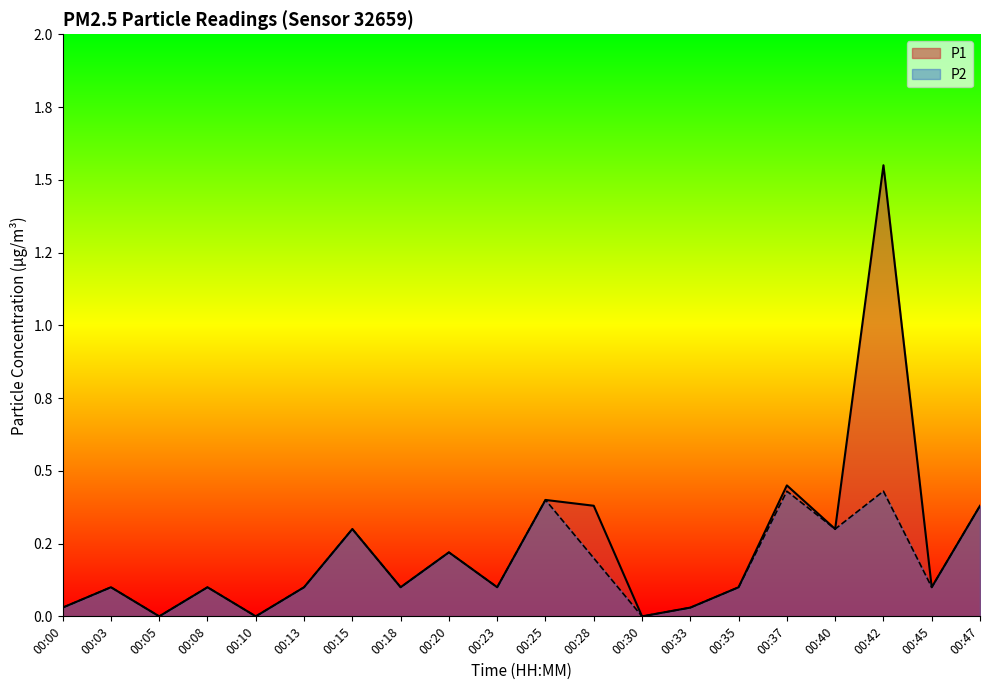

In P1, how many points are higher than both neighbors (excluding endpoints)?

7